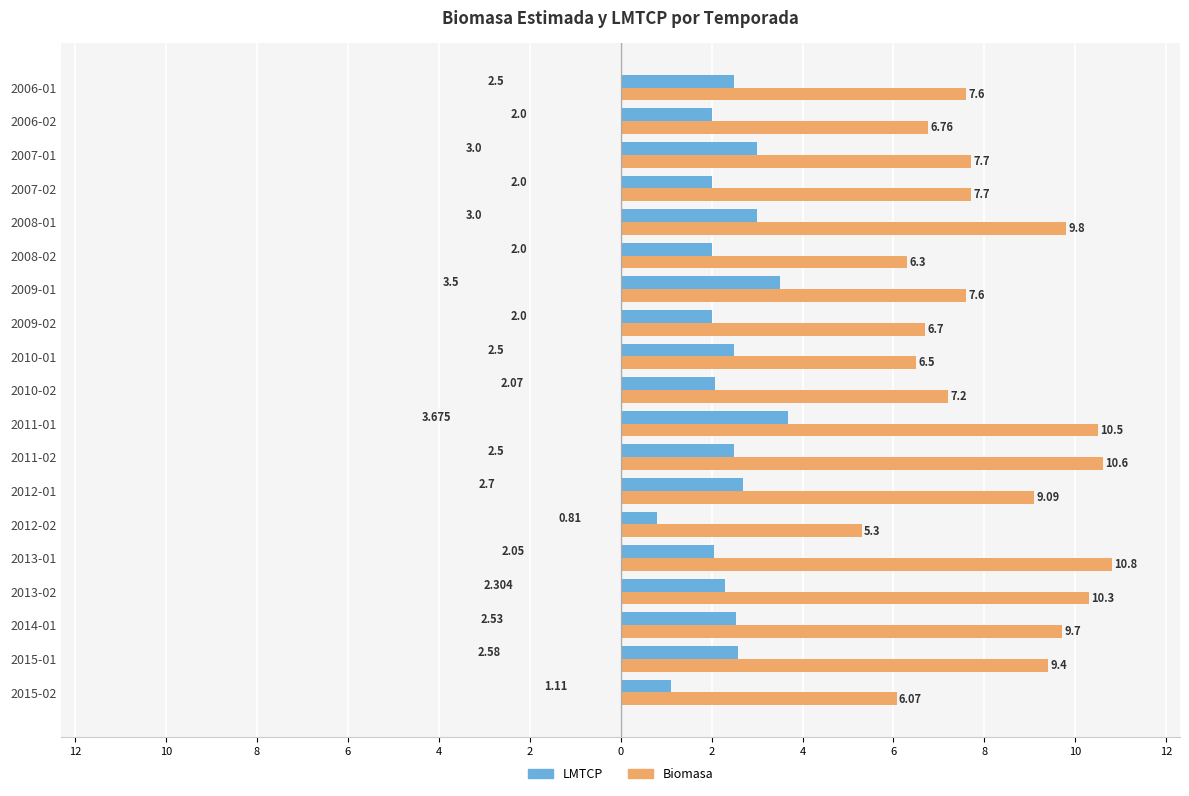

What are all the series names shown in the legend?

LMTCP, Biomasa